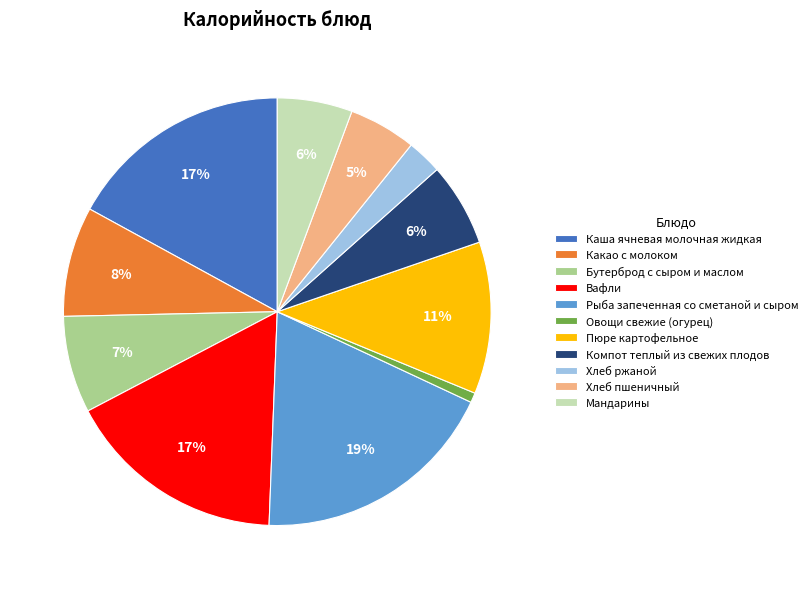

How many segments does this pie chart have?

11